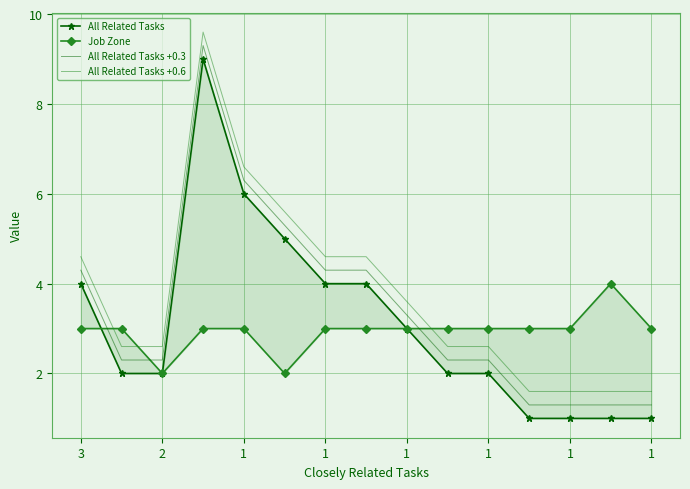

The value of All Related Tasks +0.6 at 3 is 4.6. True or false?

True